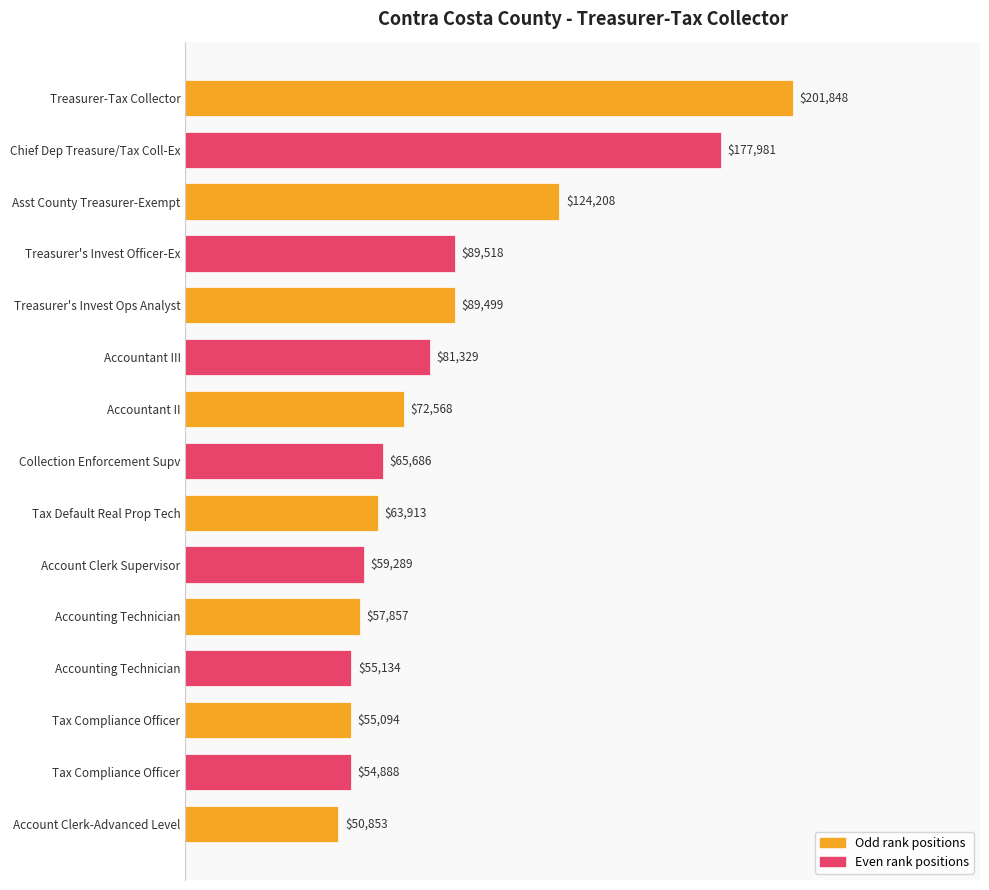

What is the maximum value shown in the chart?

201848